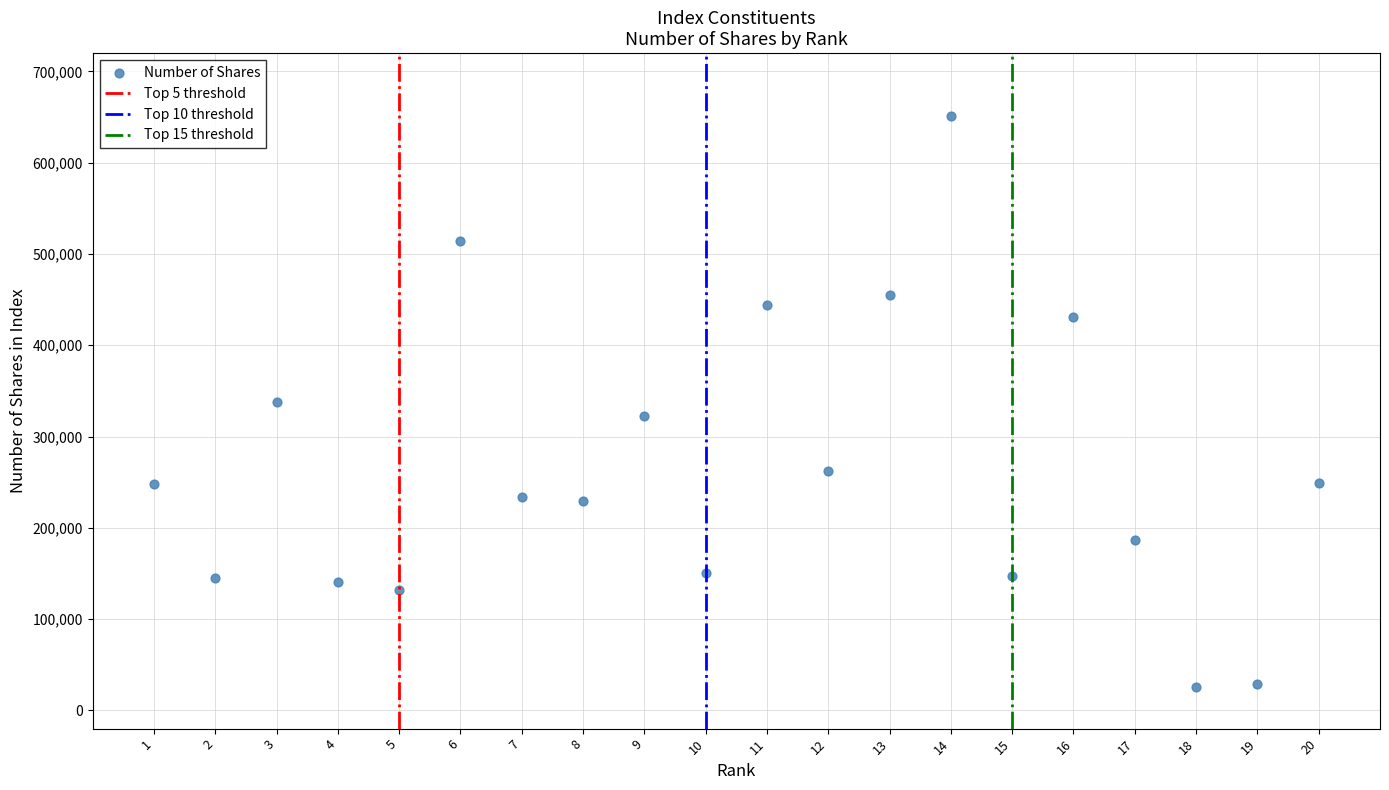

What is the range of X values (max minus min)?

19.0